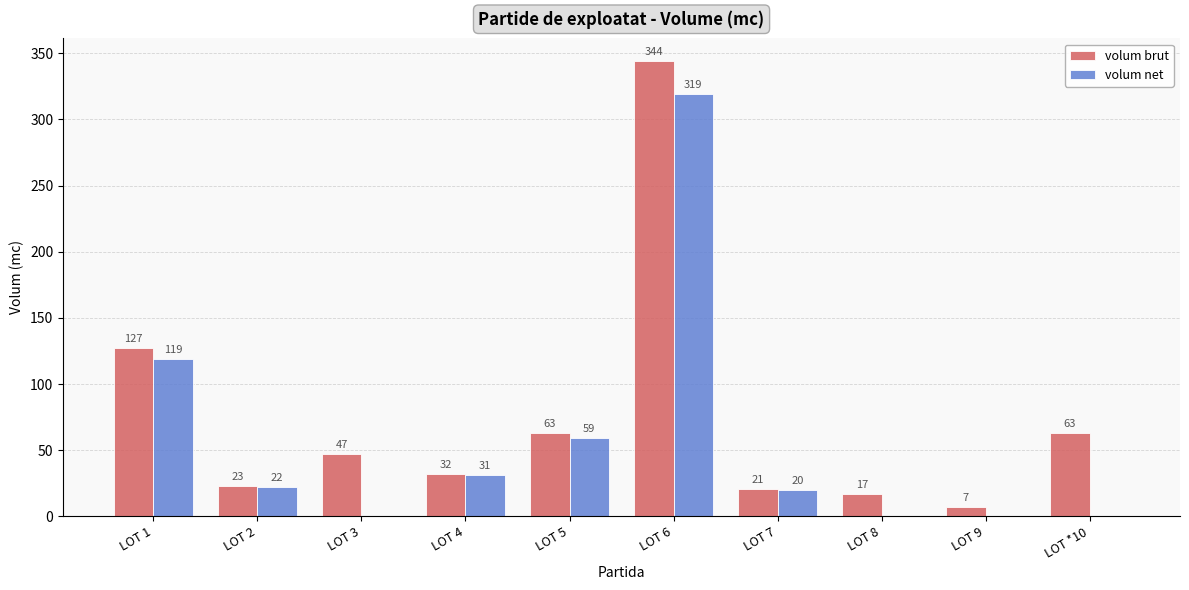

Is the value of volum net at LOT 6 greater than the value of volum brut at LOT 1?

Yes